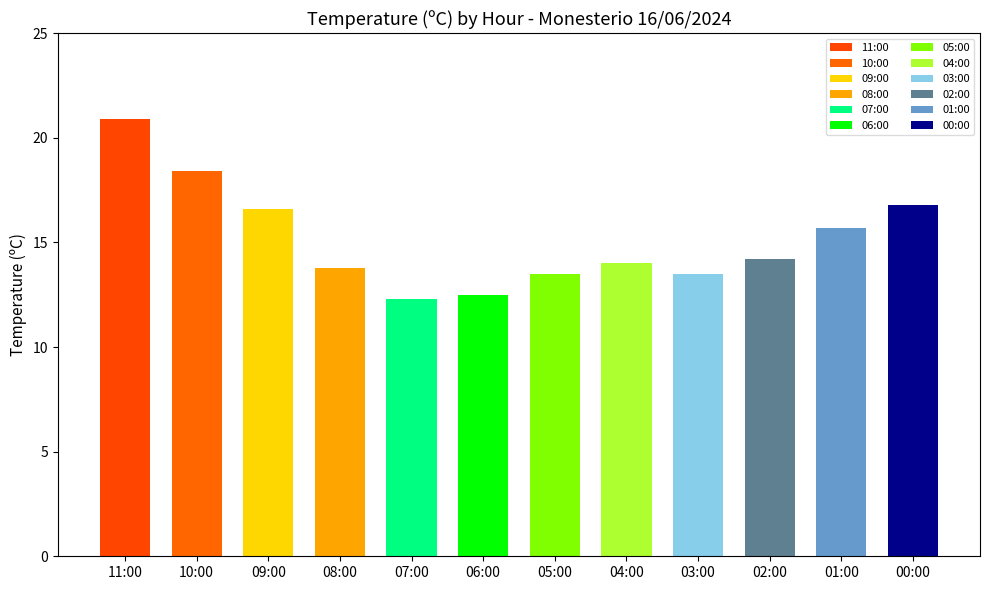

List the labels in order of value, largest first.

11:00, 10:00, 00:00, 09:00, 01:00, 02:00, 04:00, 08:00, 05:00, 03:00, 06:00, 07:00